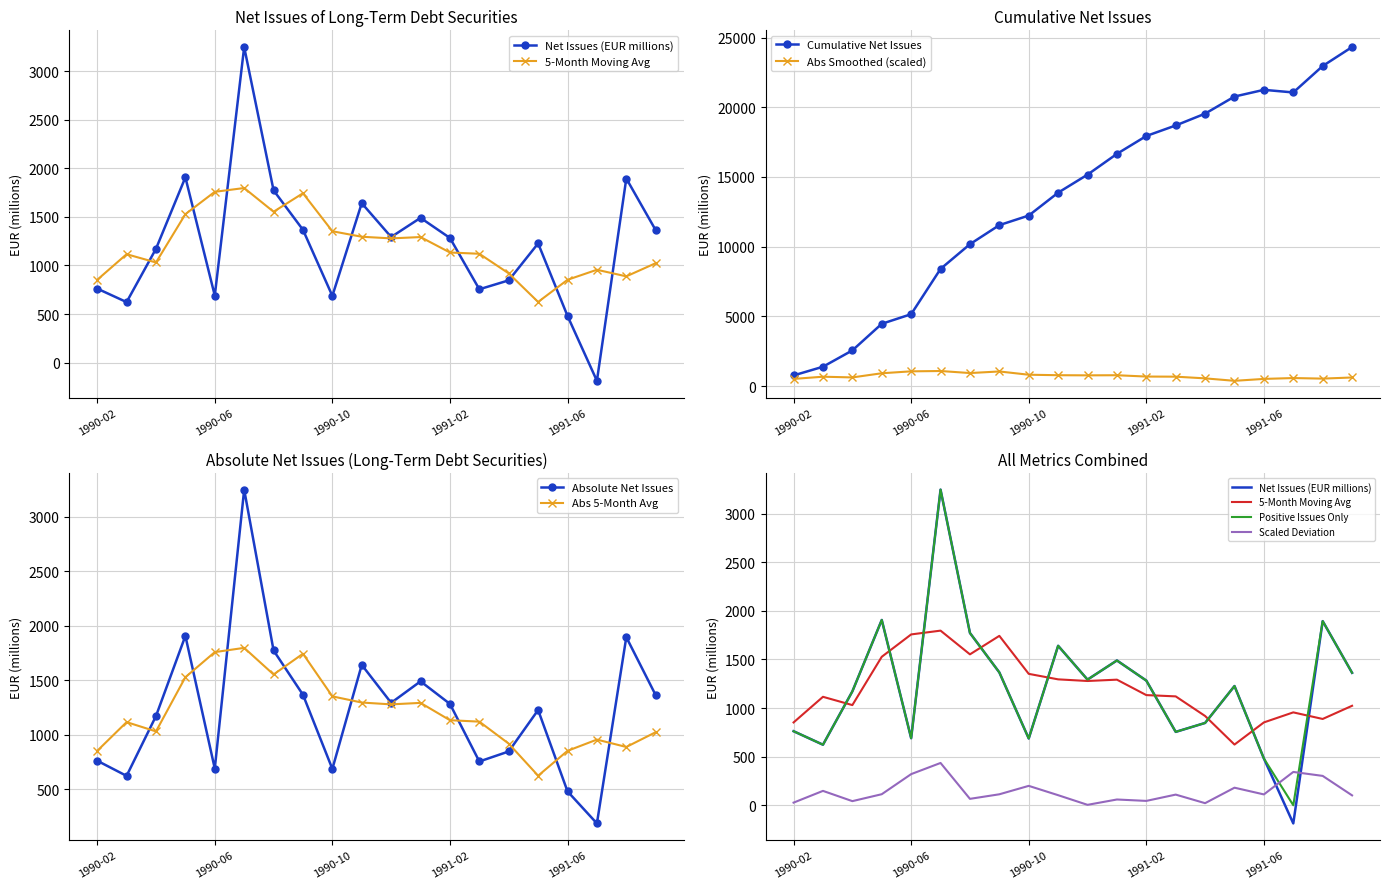

How many points are lower than both their immediate neighbors (excluding endpoints)?

6